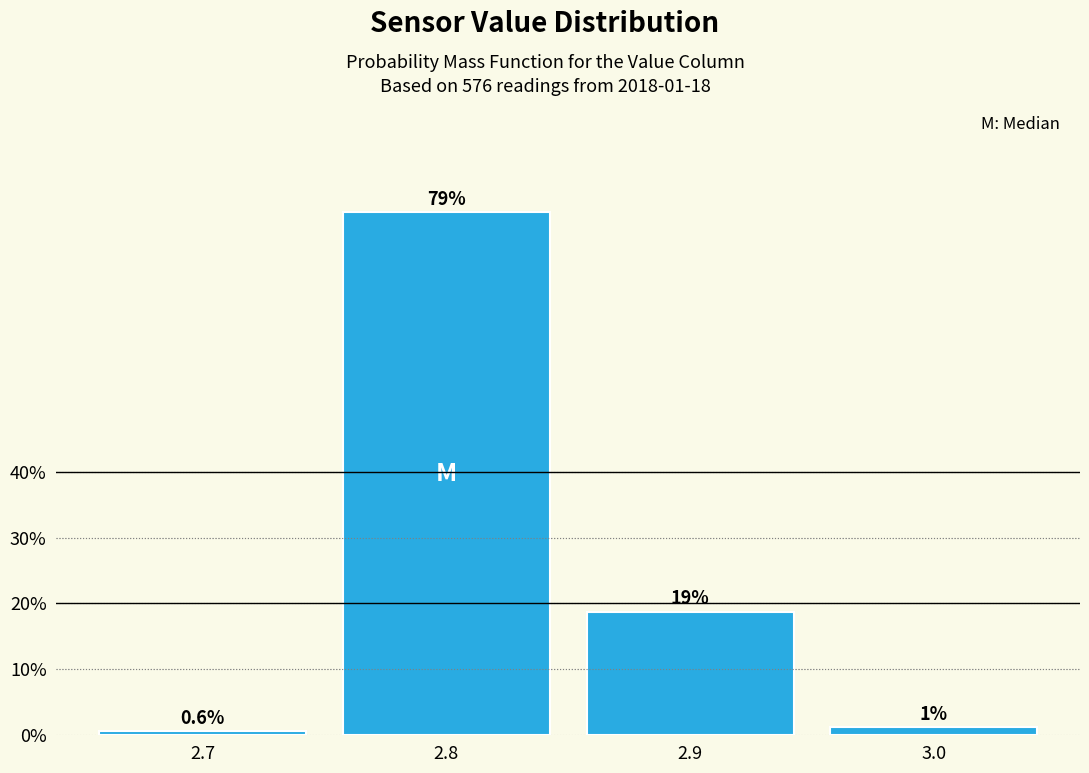

The chart shows a value of 122.8 at 2.8. True or false?

False